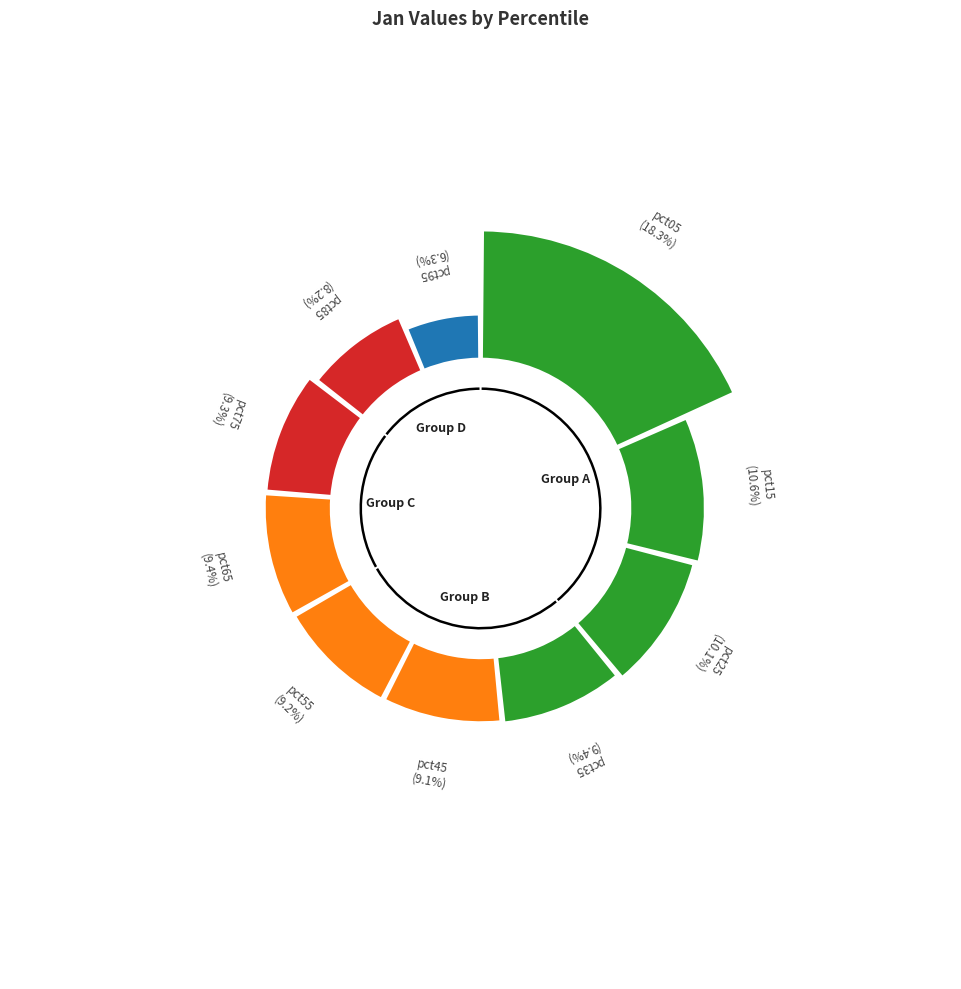

The pct25 slice represents 10% of the pie. True or false?

True